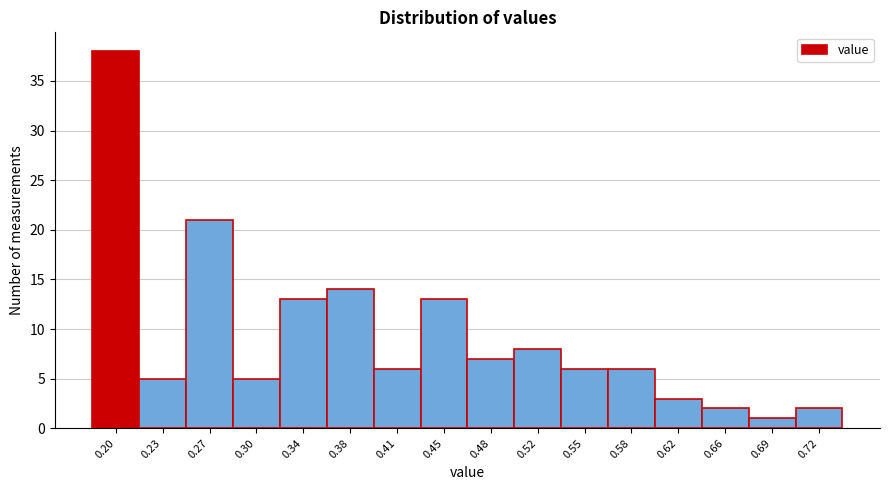

Reading left to right, what are all the values shown in this chart?

38	5	21	5	13	14	6	13	7	8	6	6	3	2	1	2